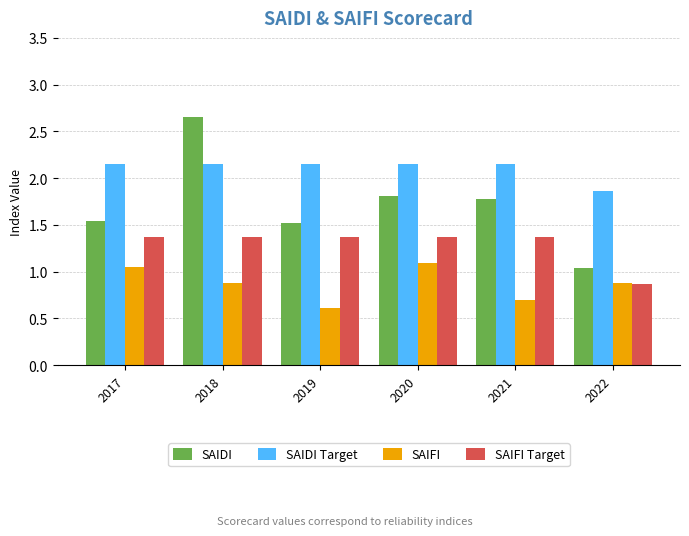

At how many categories does at least one series exceed 2?

5